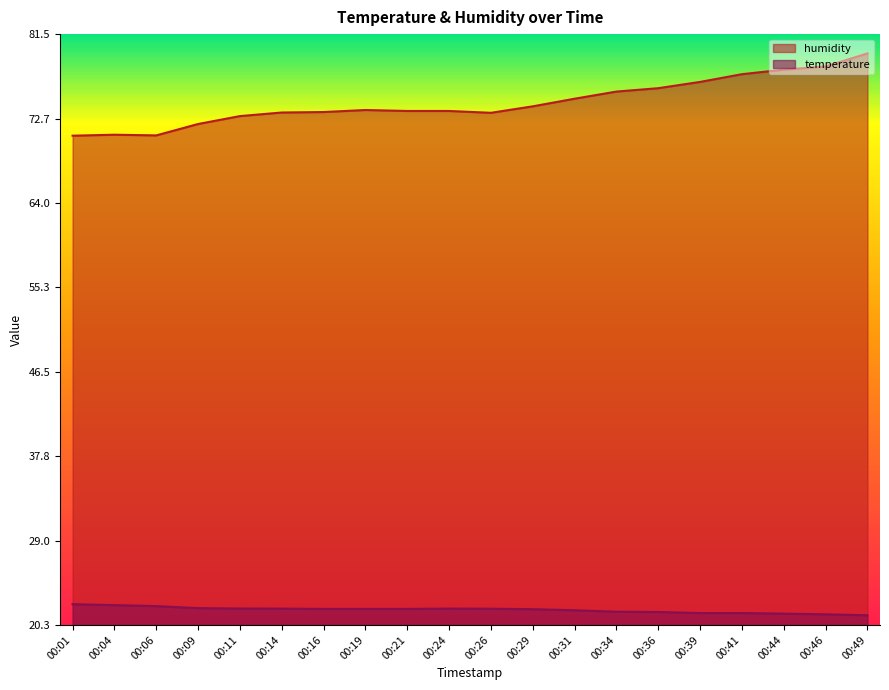

Is the value of humidity at 00:24 greater than the value of temperature at 00:06?

Yes